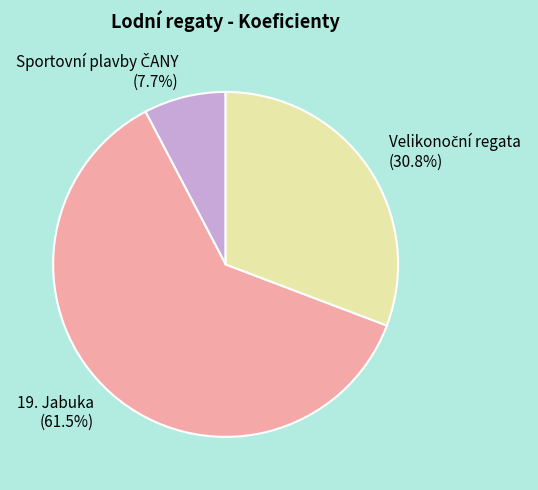

How many segments does this pie chart have?

3